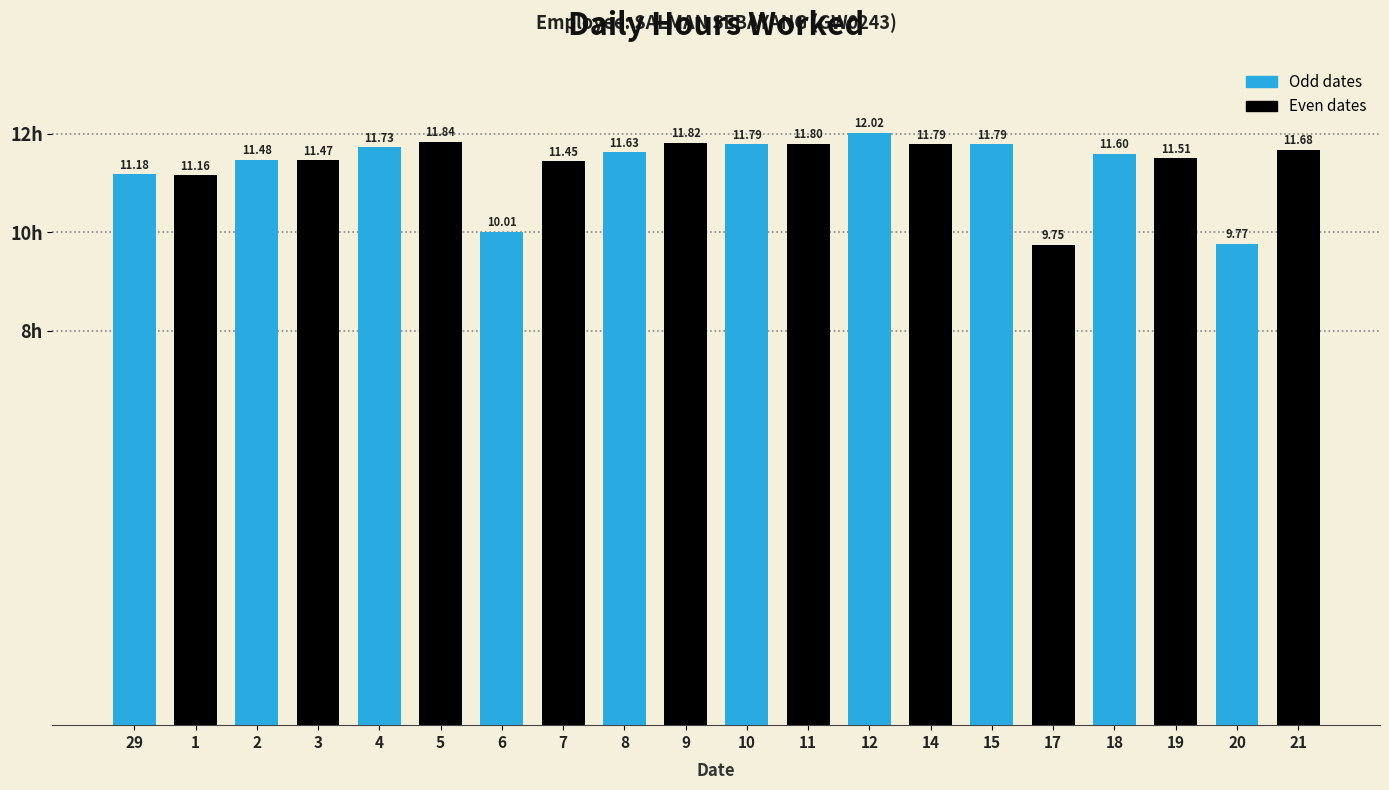

Which label corresponds to the smallest value in the chart?

17